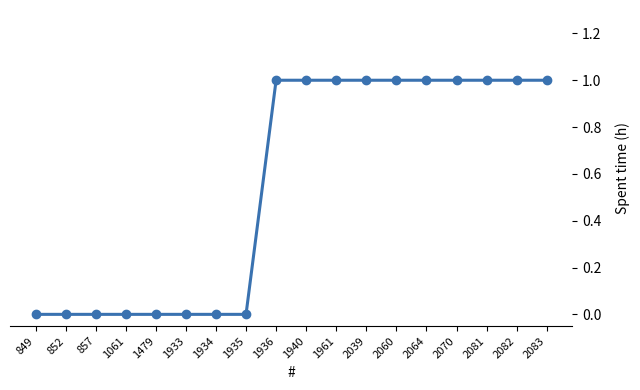

The value at 1061 is 0. True or false?

True